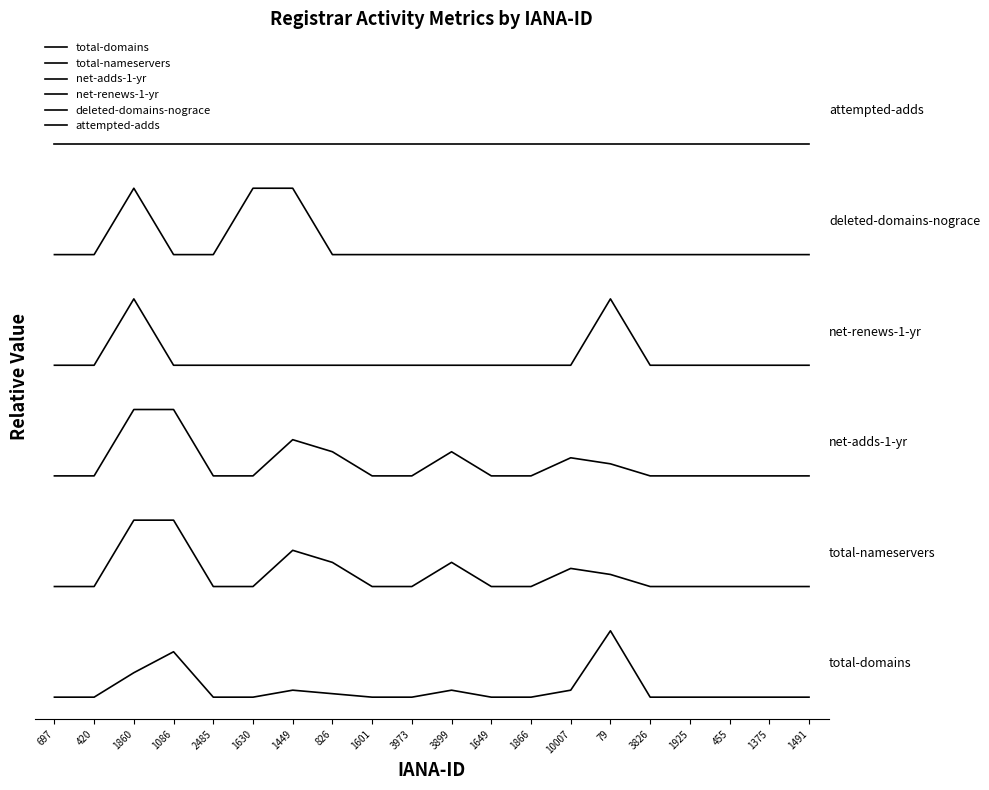

Is this an area chart (filled region under the line)?

No